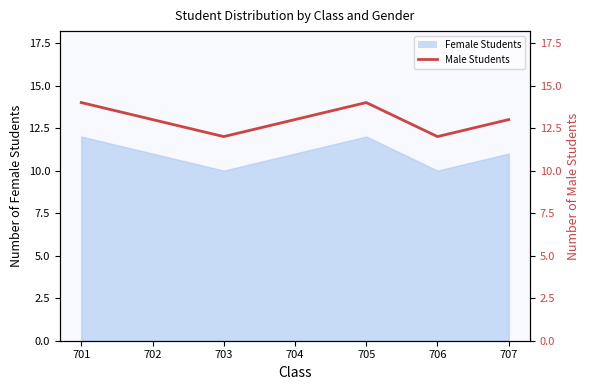

Which has a higher value, 703 or 707?

707